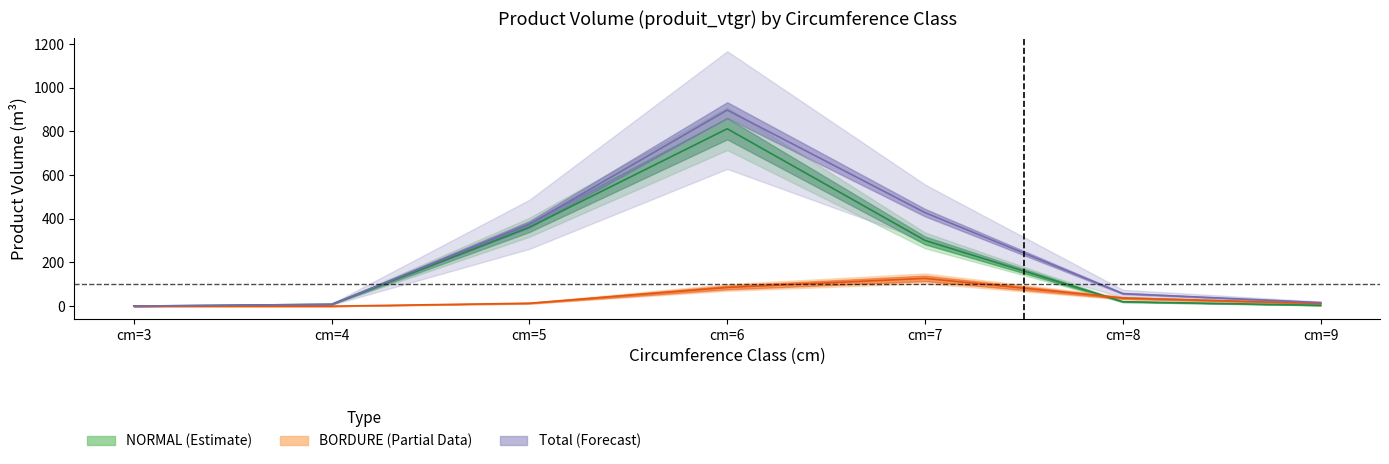

How many interior local peaks does the NORMAL_produit_vtgr series have?

1